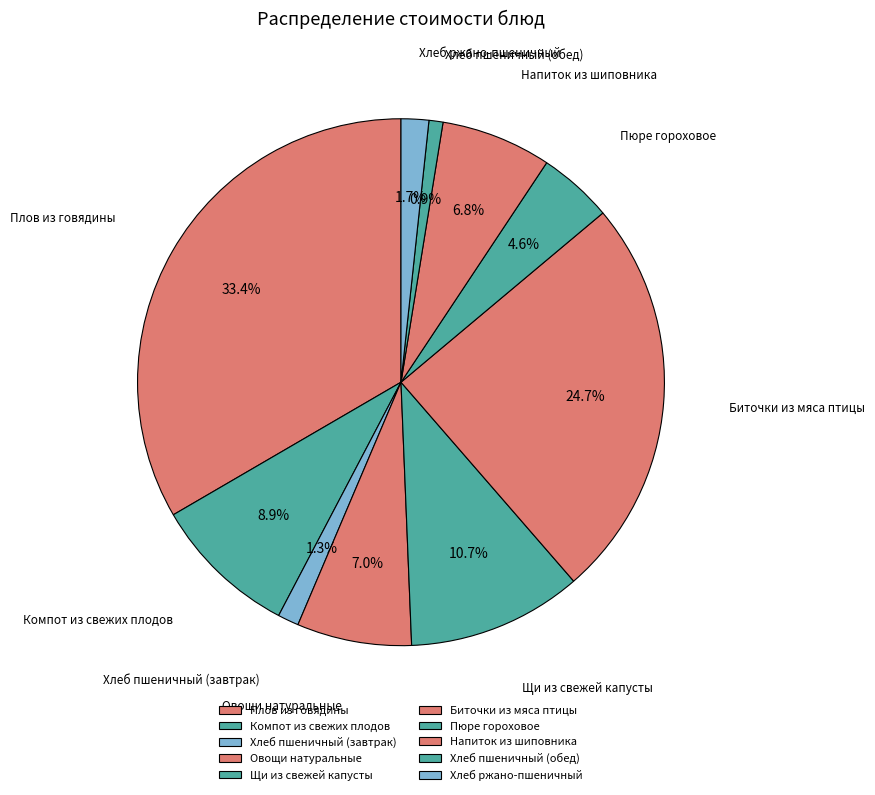

How many segments does this pie chart have?

10